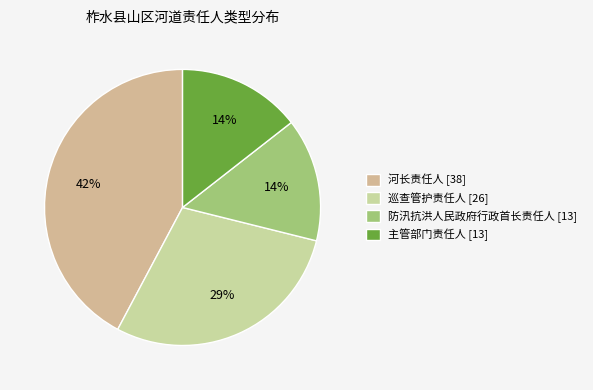

Which category has the biggest portion of the pie?

河长责任人 [38]